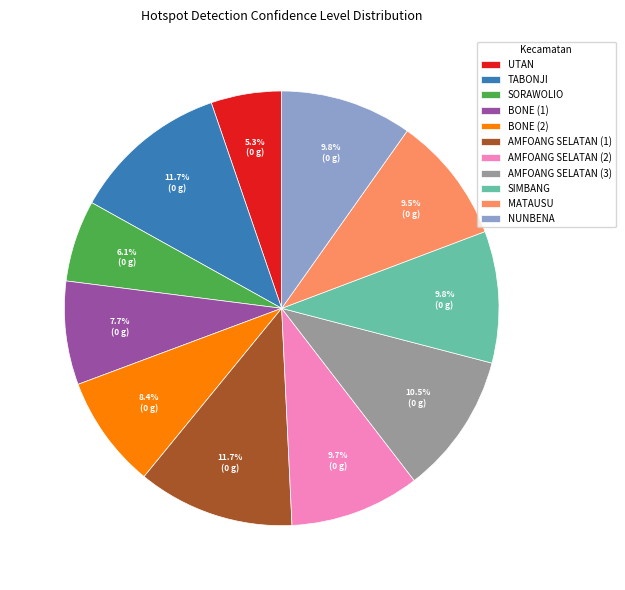

How much of the chart is everything except BONE (1)?

92.3%